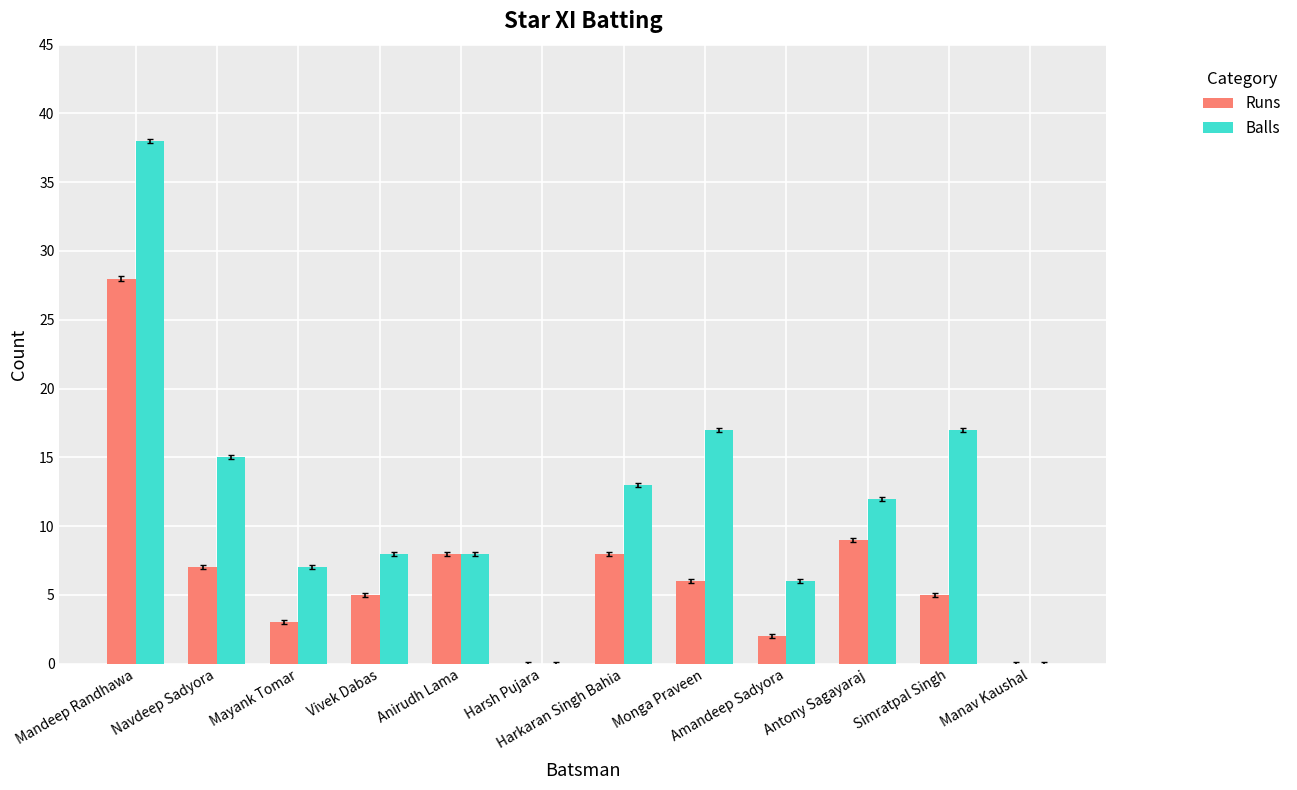

What are all the series names shown in the legend?

Runs, Balls